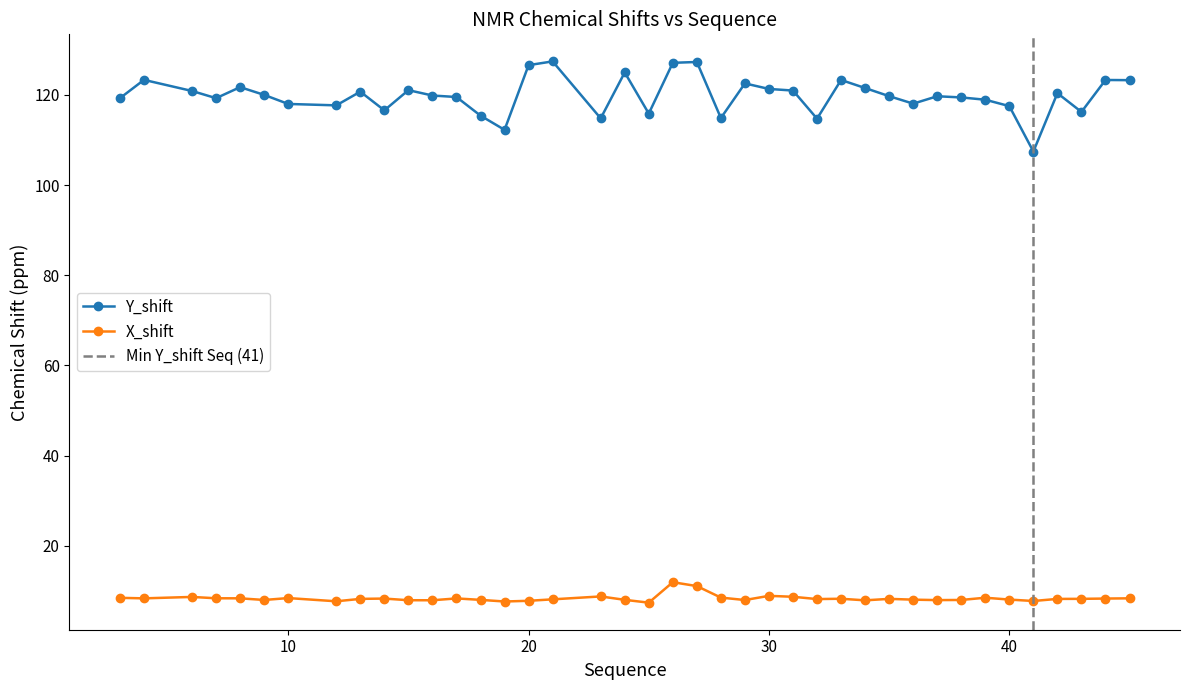

Between 34 and 4, which is larger?

4